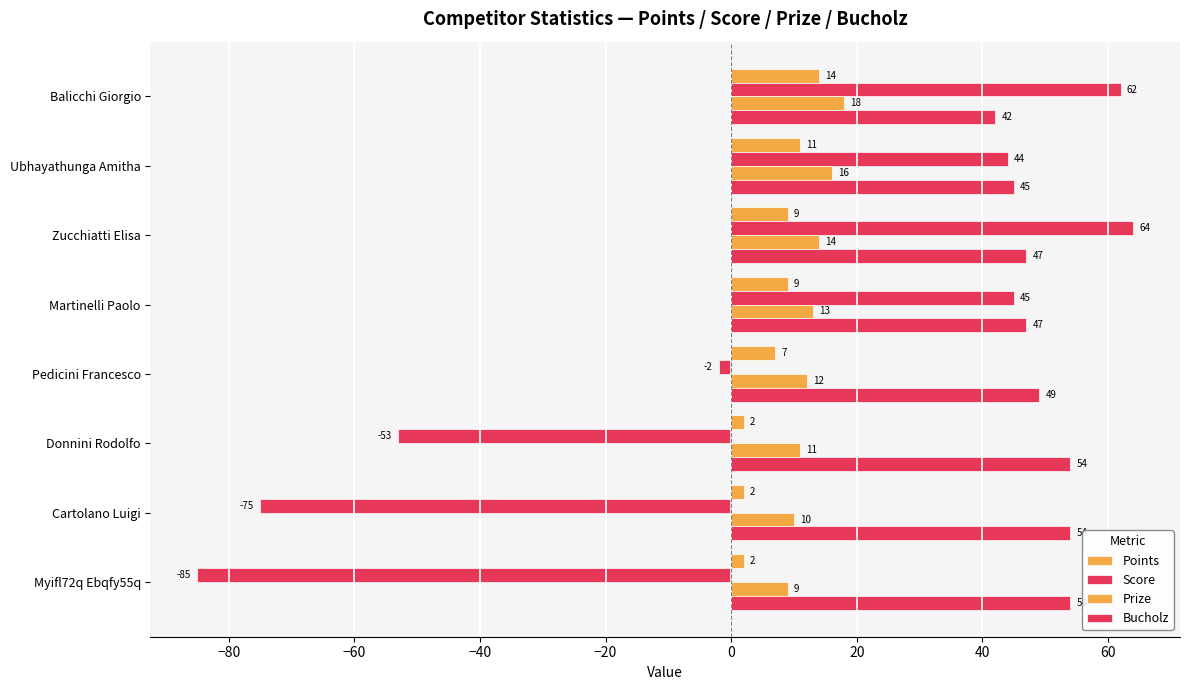

Reading right to left, list all the values displayed in this chart.

Points: 2	2	2	7	9	9	11	14
Score: -85	-75	-53	-2	45	64	44	62
Prize: 9	10	11	12	13	14	16	18
Bucholz: 54	54	54	49	47	47	45	42